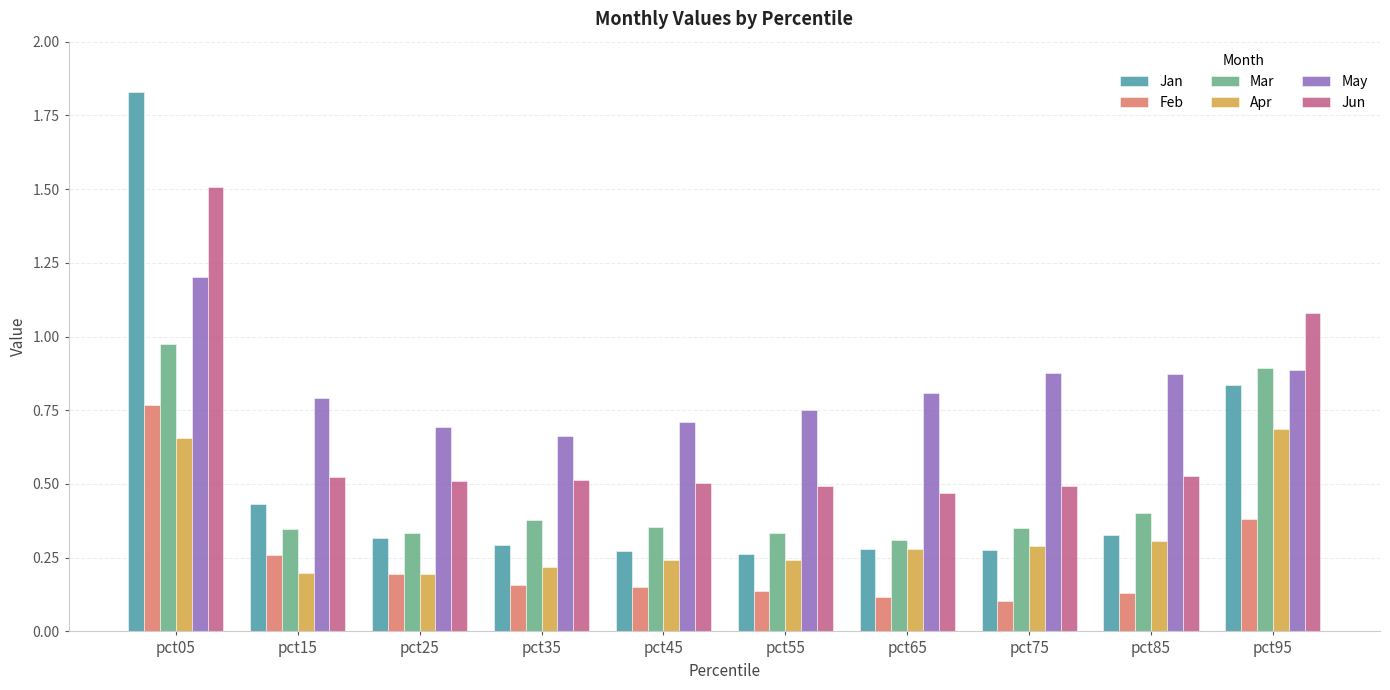

At how many categories does at least one series exceed 0?

10